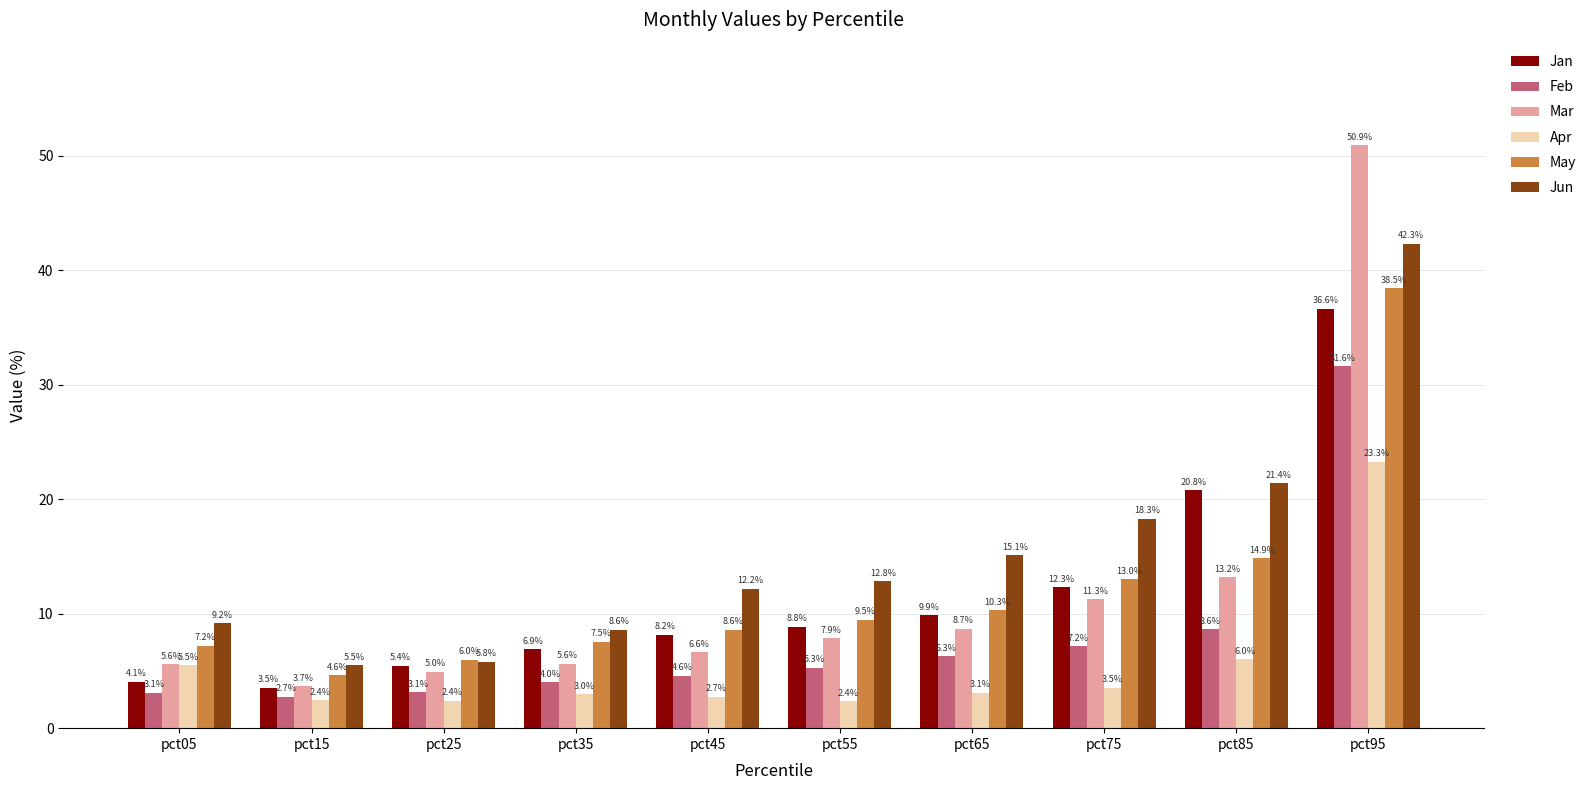

How many groups of bars are there?

10